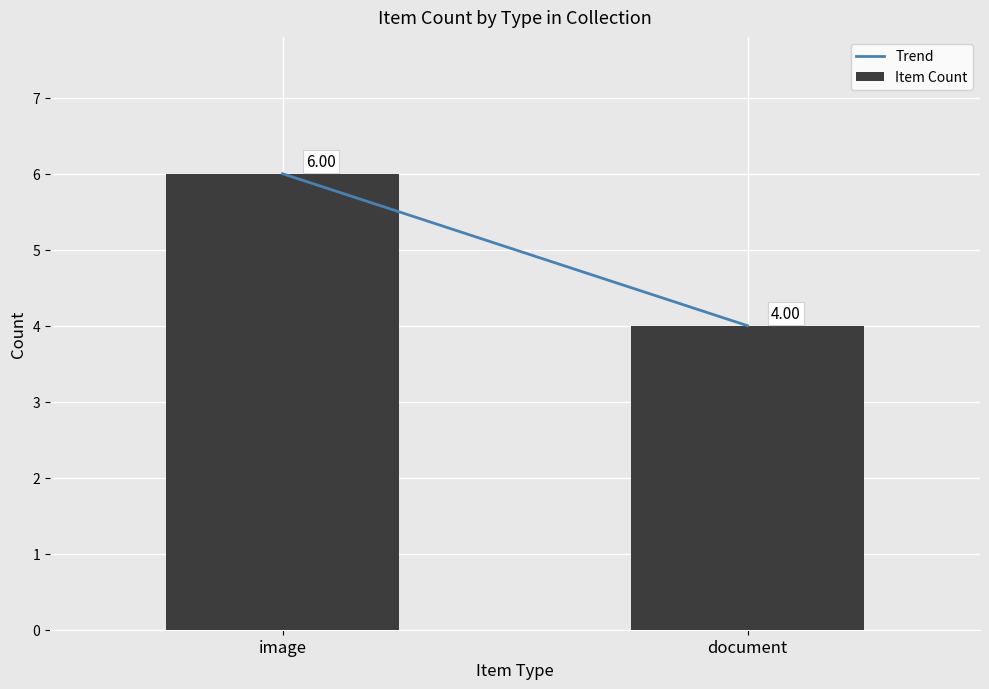

Rank the categories by value from highest to lowest.

image, document